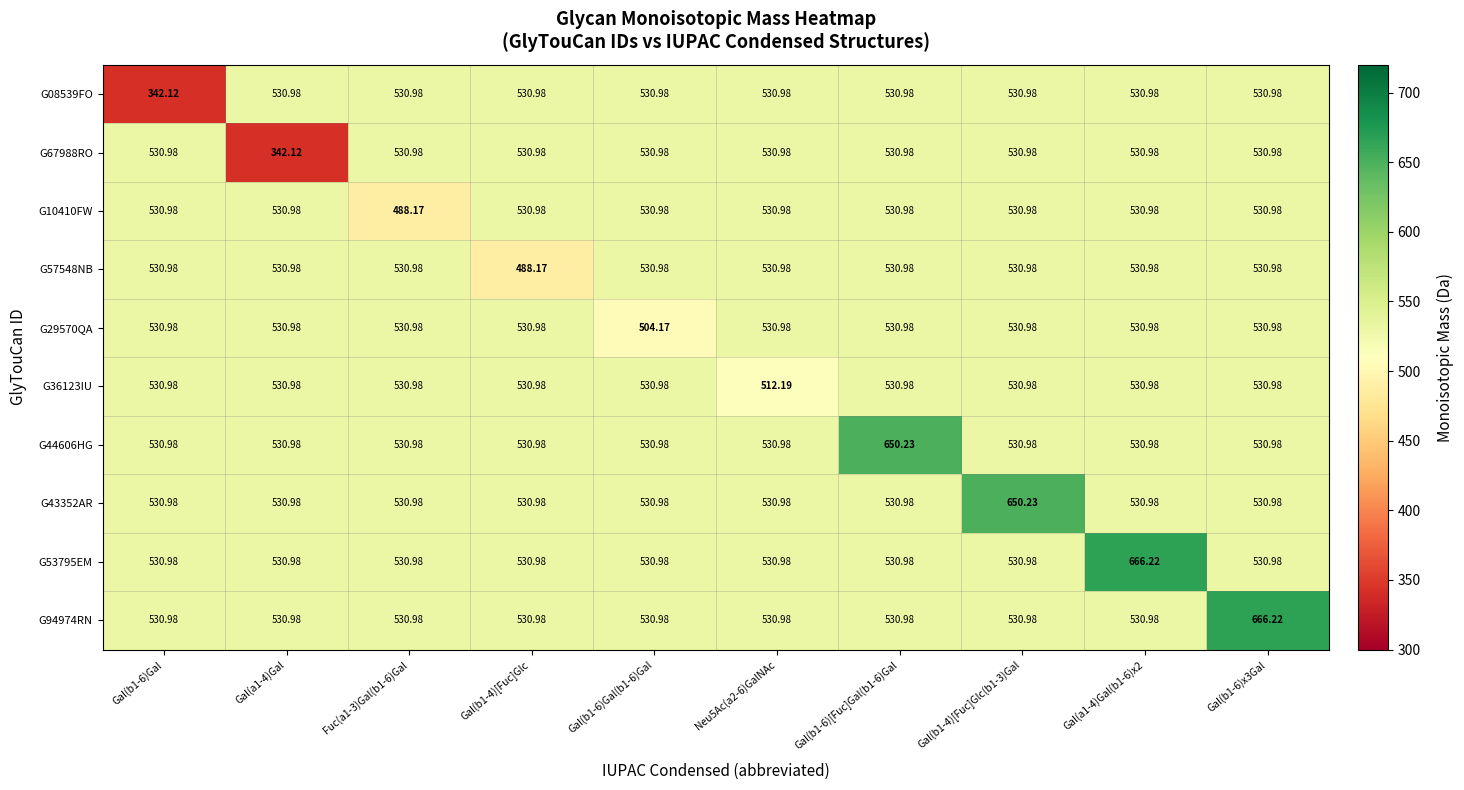

How many series are shown in this chart?

10